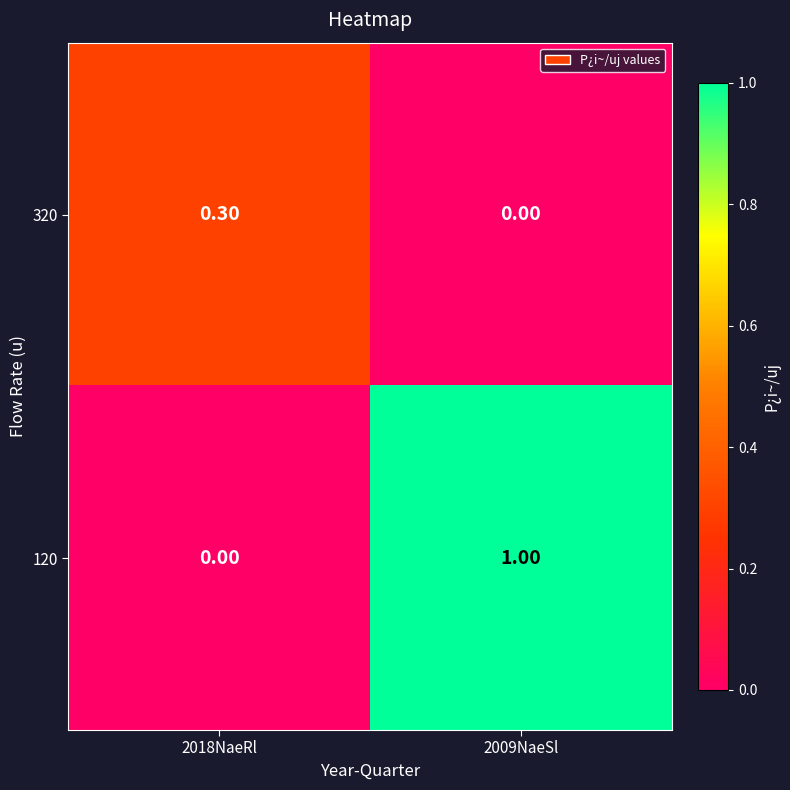

What is the average value of the 120 series?

0.5